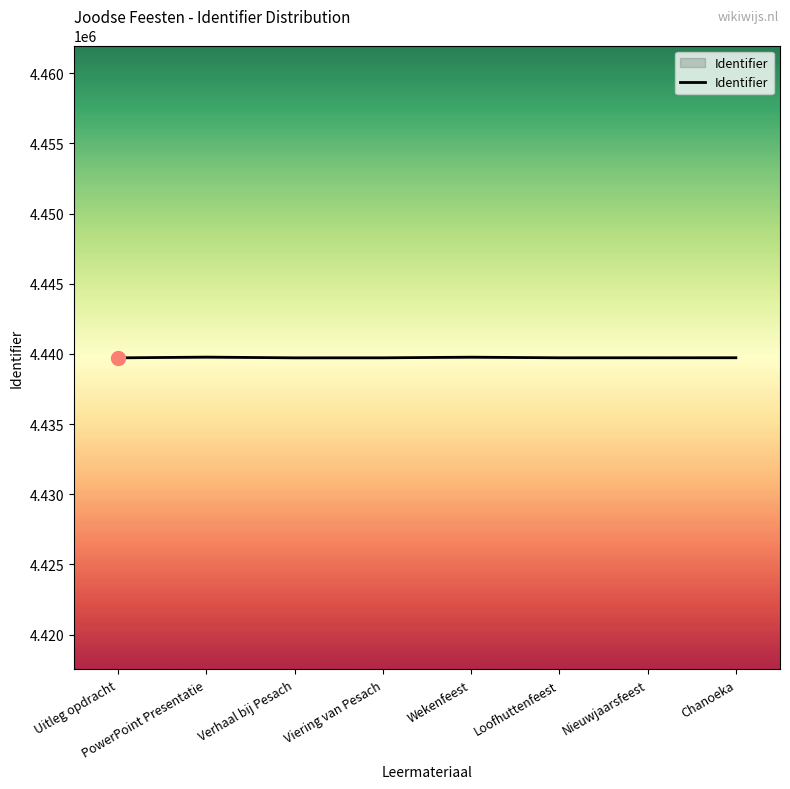

What is the ratio of the value at Uitleg opdracht to the value at Loofhuttenfeest?

1.0